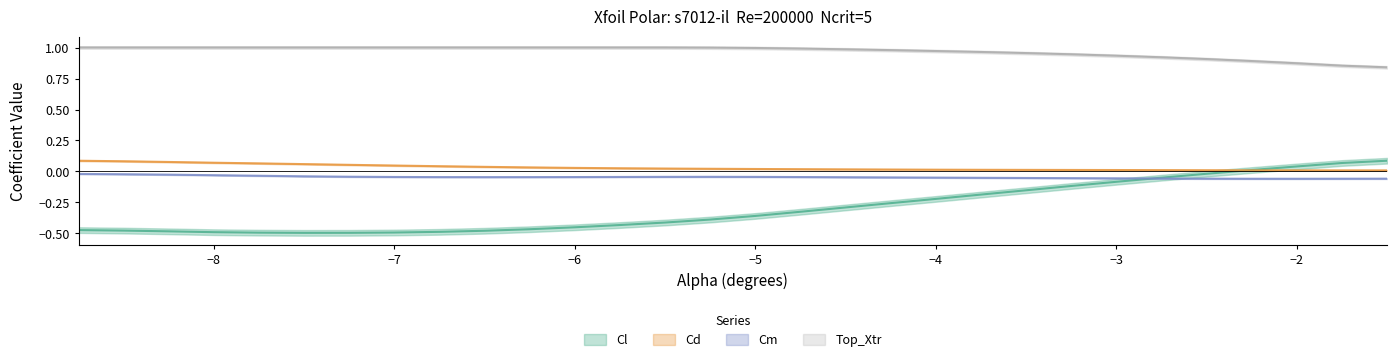

Is this an area chart (filled region under the line)?

No